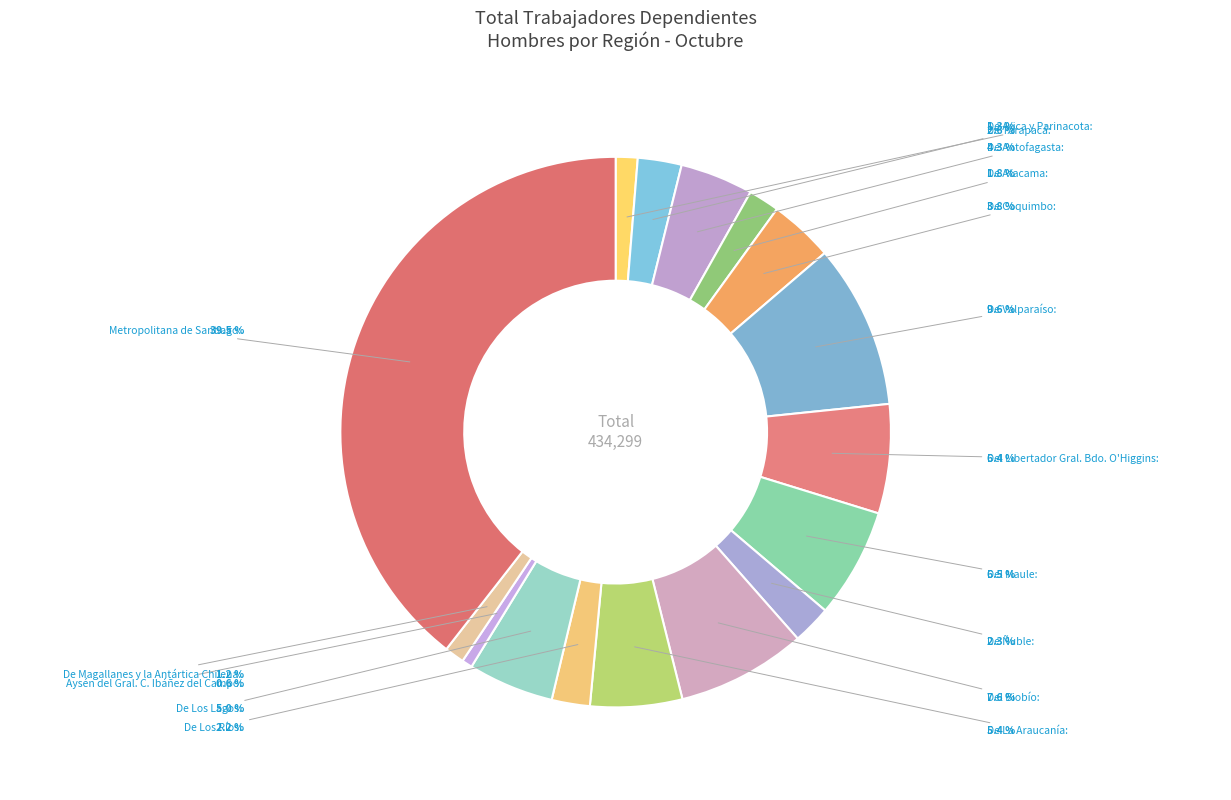

Does Metropolitana de Santiago represent more than half of the total?

No